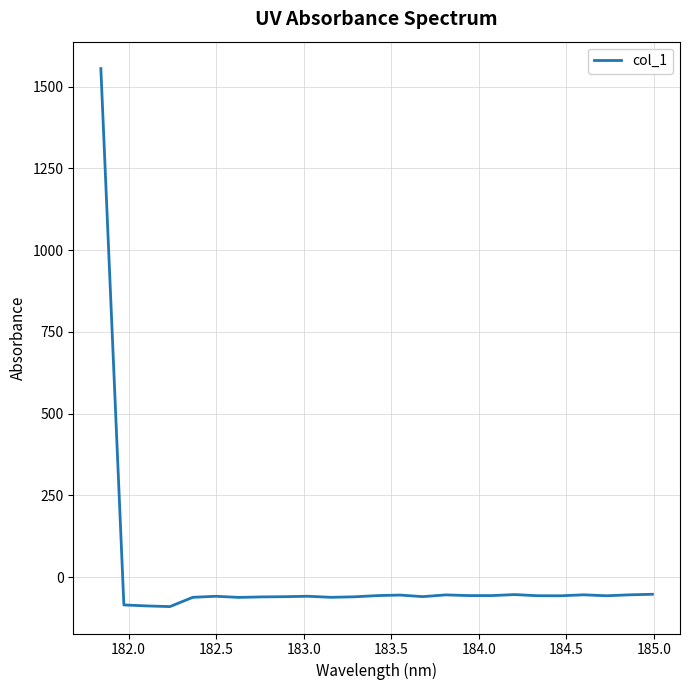

What is the minimum value shown in the chart?

-90.1